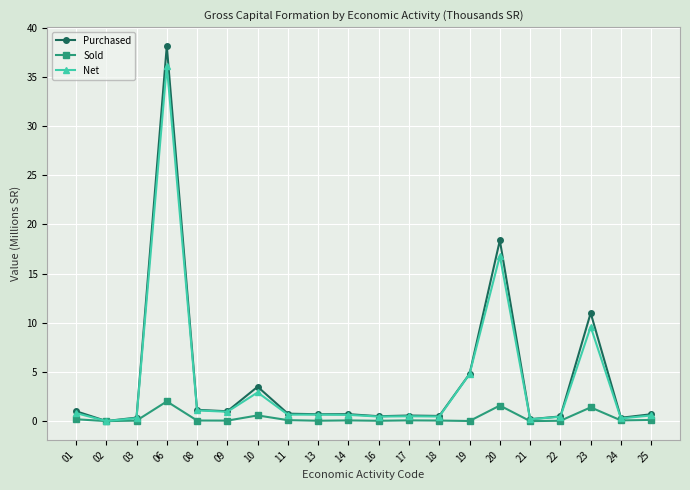

What are all the series names shown in the legend?

Purchased, Sold, Net